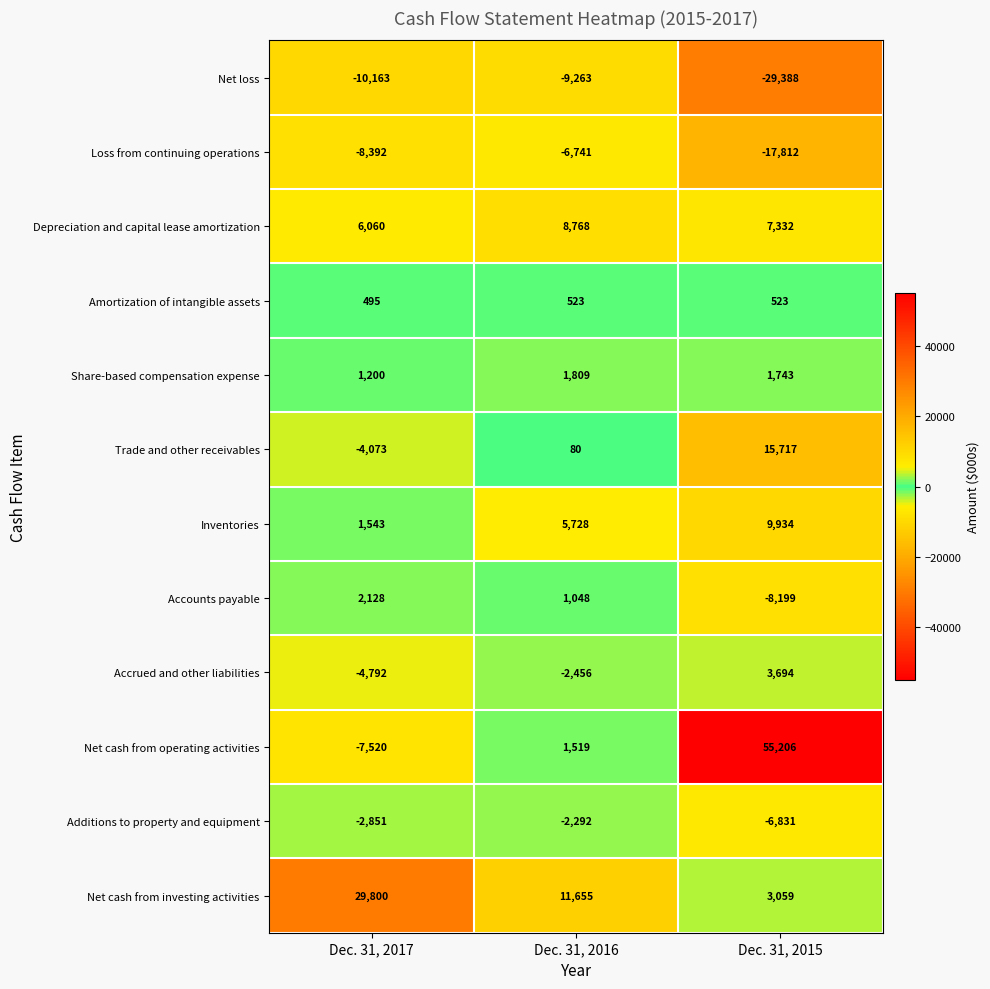

True or false: Inventories has a value of 10219 at Dec. 31, 2016.

False